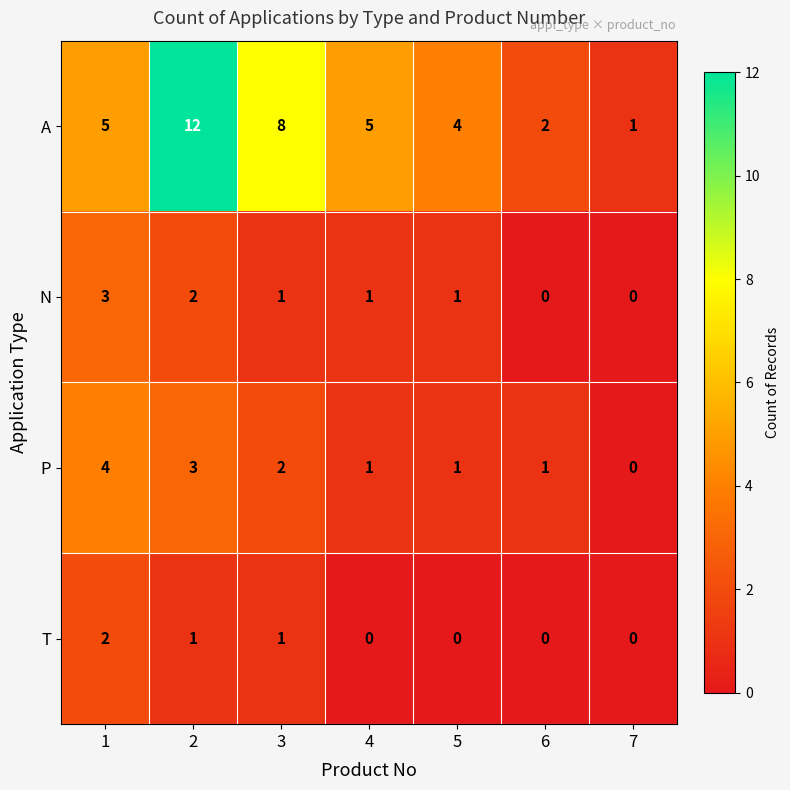

The N series shows 1 at 5. True or false?

True